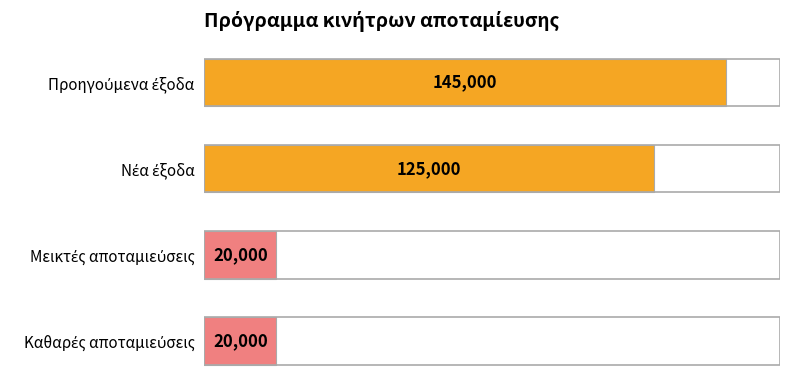

What is the smallest value displayed?

20000